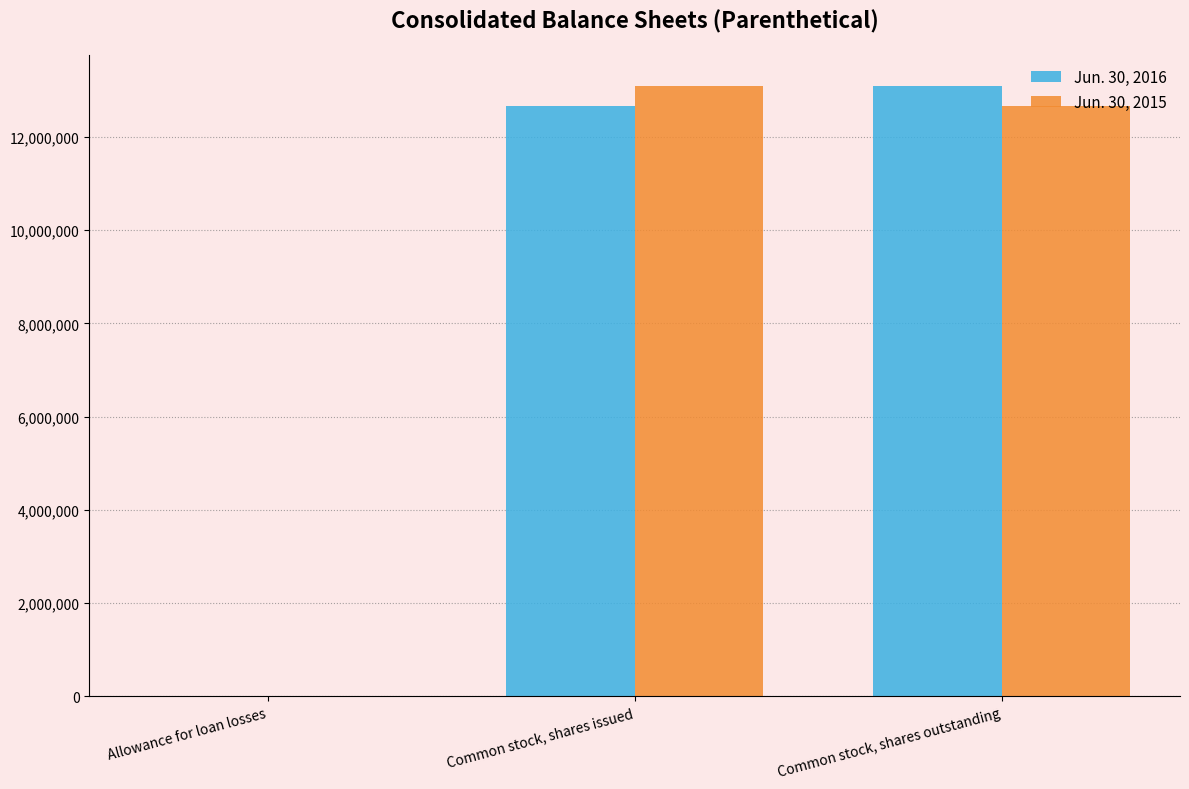

The value of Jun. 30, 2015 at Common stock, shares issued is 7558447. True or false?

False